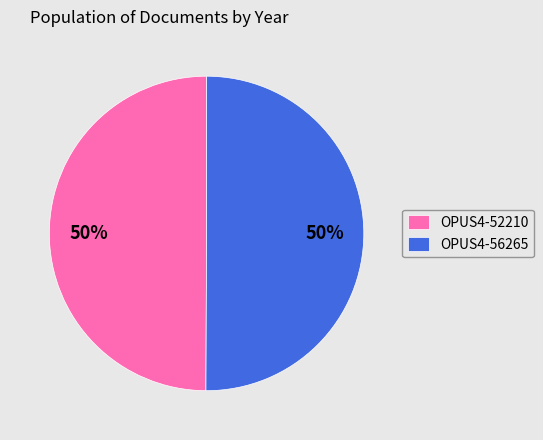

To the nearest percent, what portion does OPUS4-52210 represent?

50%